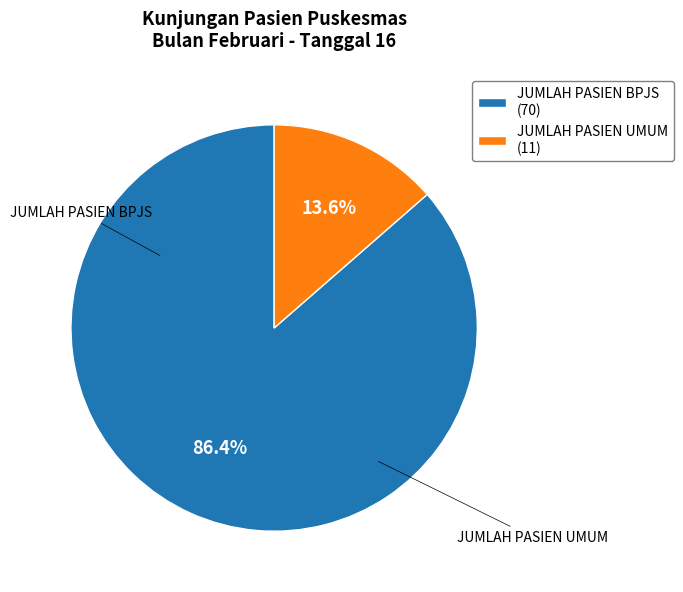

Is it true that JUMLAH PASIEN UMUM is 25% of the pie?

False